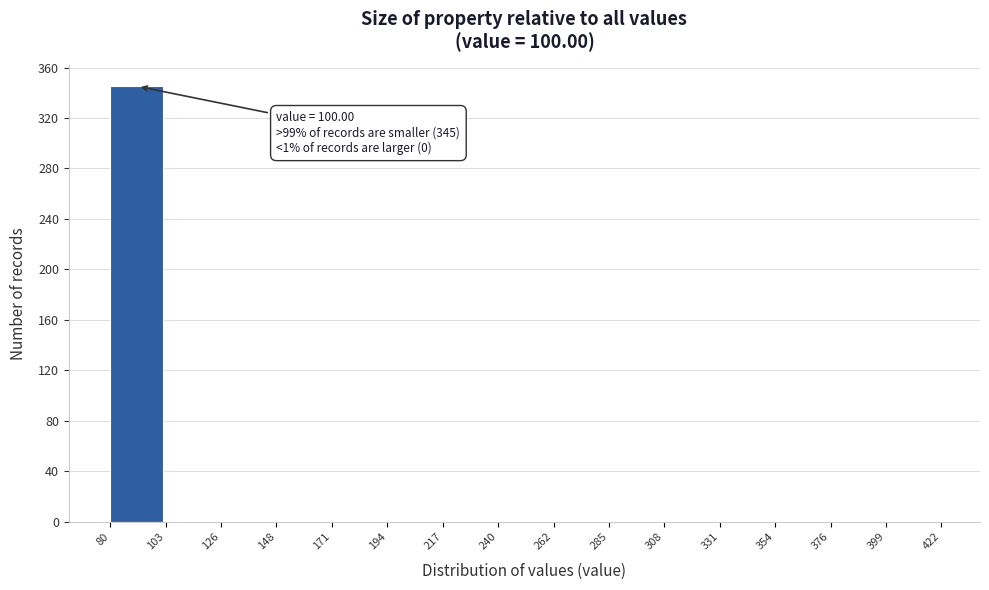

Reading left to right, list all the values displayed in this chart.

80=345	103=0	126=0	148=0	171=0	194=0	217=0	240=0	262=0	285=0	308=0	331=0	354=0	376=0	399=0